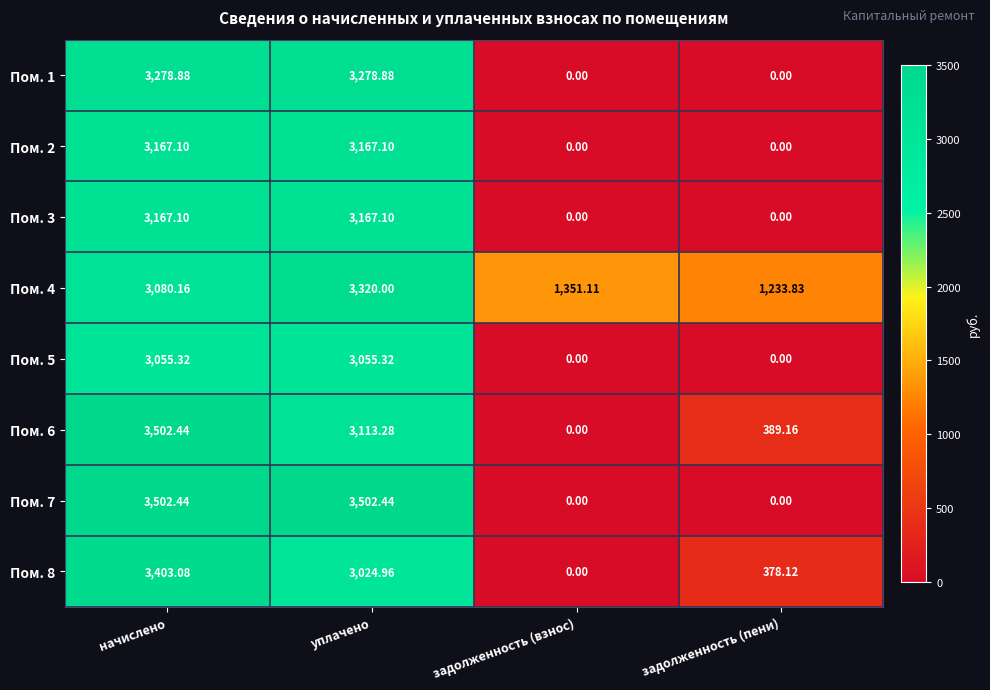

At which category is the sum across all series the highest?

начислено